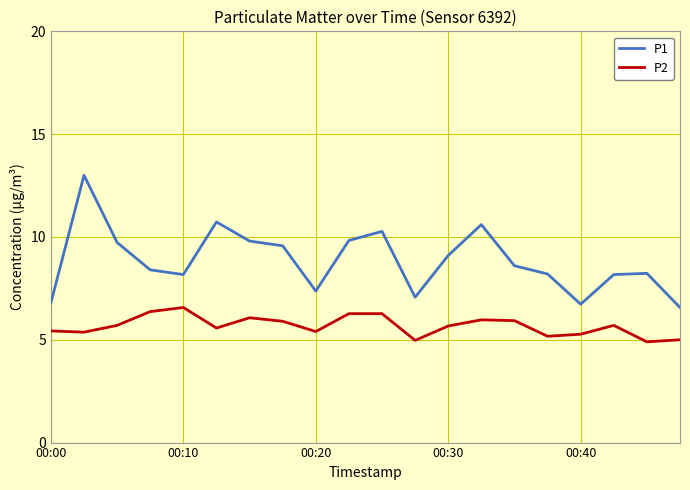

Which series has the largest total across all categories?

P1